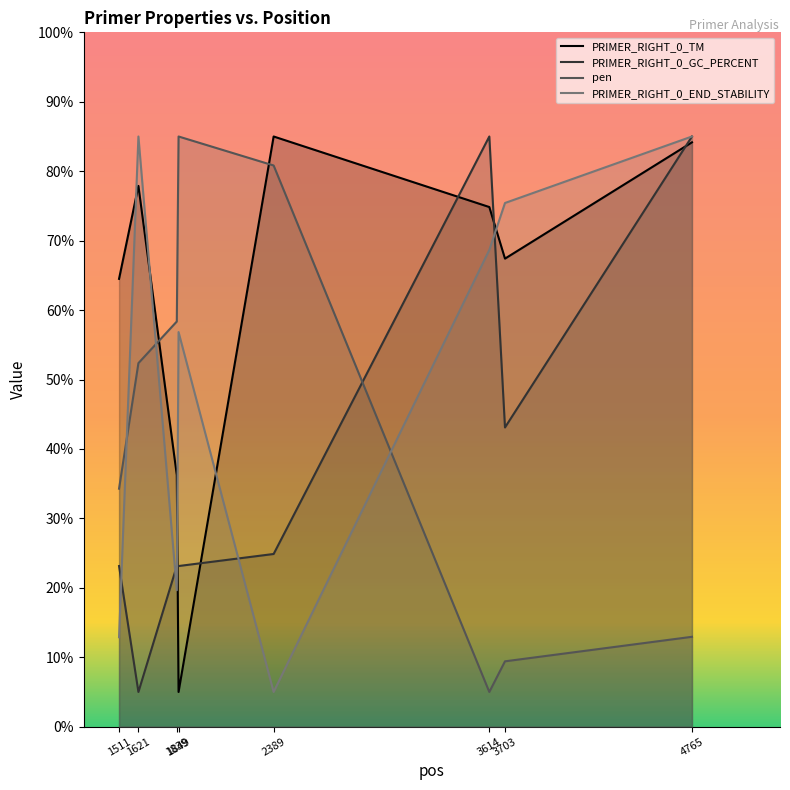

Does the chart display data point markers on the line(s)?

No